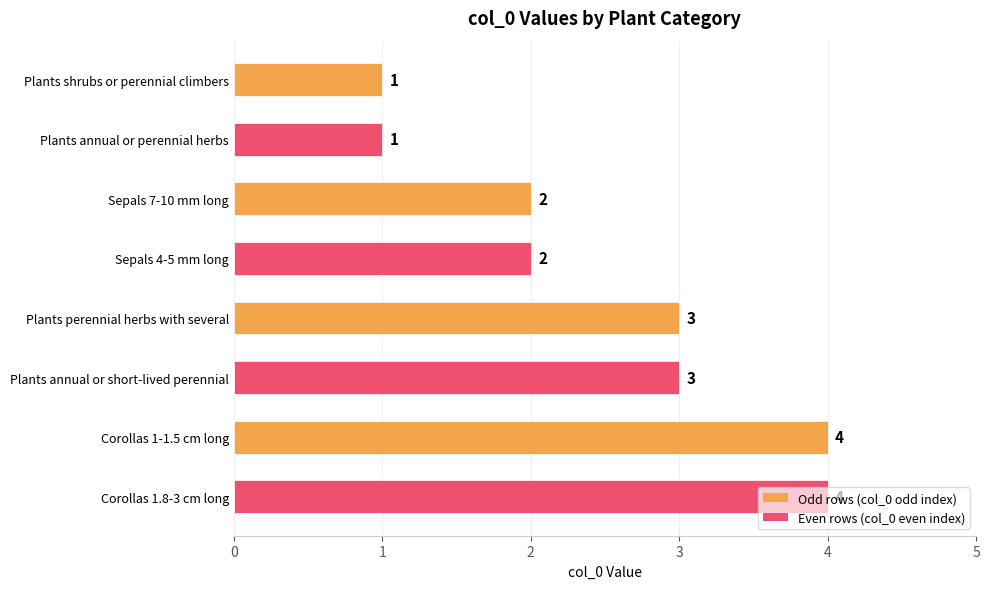

What is the difference between the maximum and second lowest values?

3